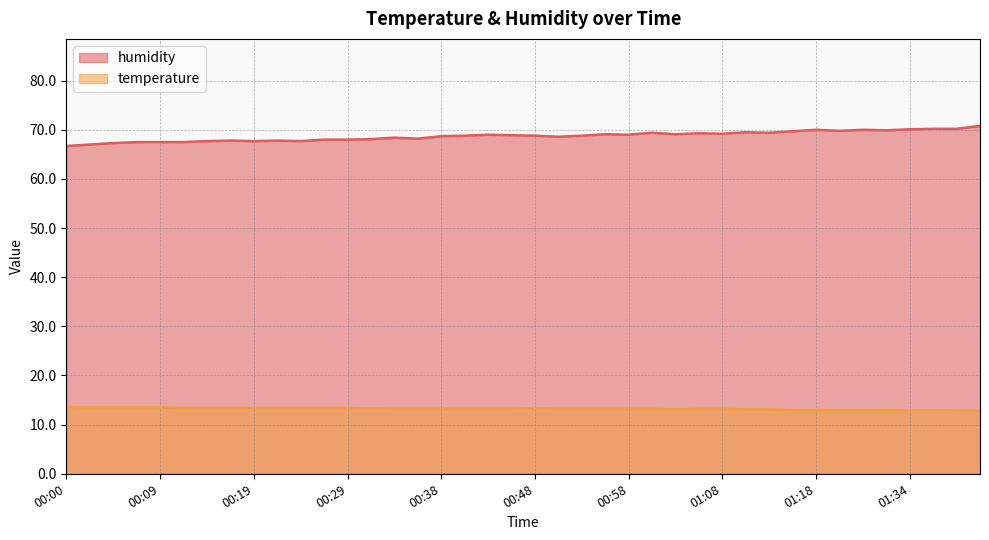

What is the difference between the maximum and minimum values in the humidity series?

4.1